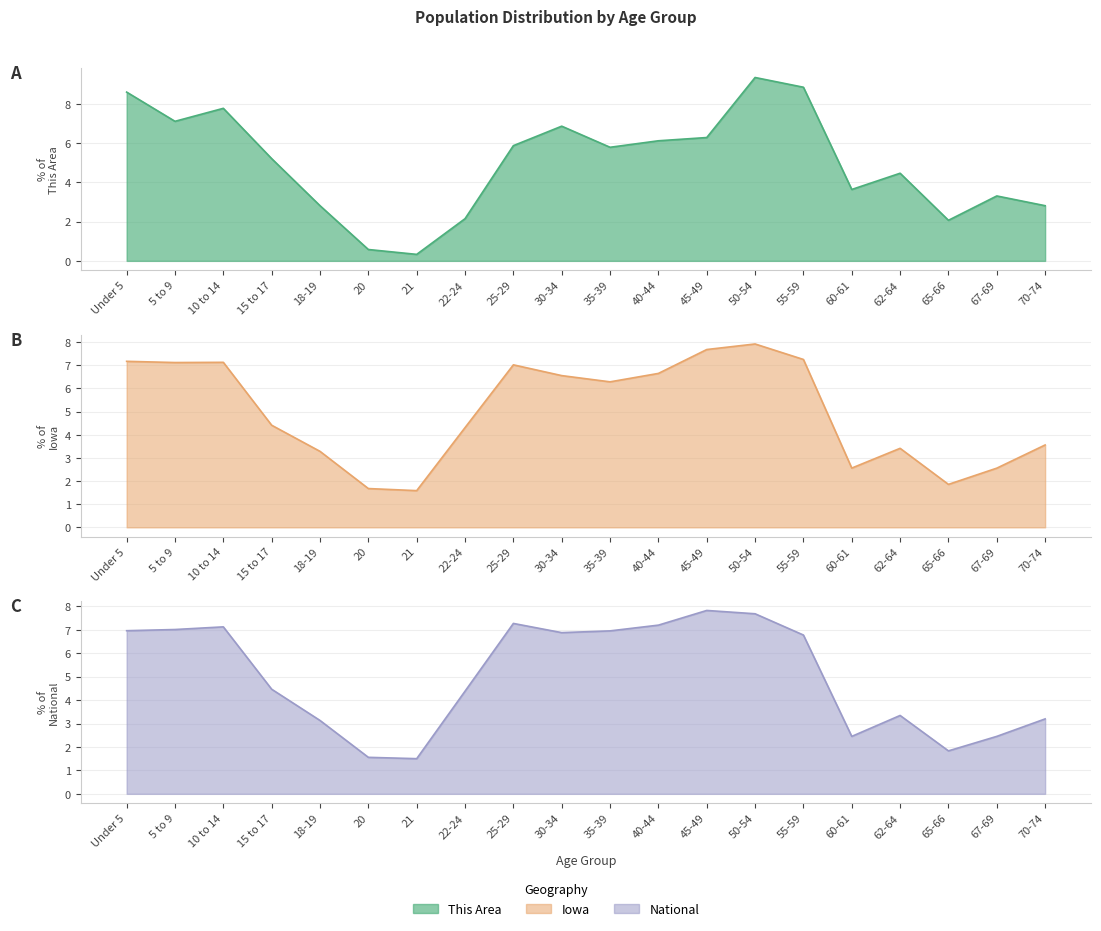

Reading left to right, transcribe all the data shown in this chart.

This Area: Under 5=8.6	5 to 9=7.1	10 to 14=7.8	15 to 17=5.2	18-19=2.8	20=0.6	21=0.3	22-24=2.2	25-29=5.9	30-34=6.9	35-39=5.8	40-44=6.1	45-49=6.3	50-54=9.3	55-59=8.9	60-61=3.6	62-64=4.5	65-66=2.1	67-69=3.3	70-74=2.8
Iowa: Under 5=7.2	5 to 9=7.1	10 to 14=7.1	15 to 17=4.4	18-19=3.3	20=1.7	21=1.6	22-24=4.3	25-29=7.0	30-34=6.6	35-39=6.3	40-44=6.6	45-49=7.7	50-54=7.9	55-59=7.3	60-61=2.6	62-64=3.4	65-66=1.9	67-69=2.6	70-74=3.6
National: Under 5=7.0	5 to 9=7.0	10 to 14=7.1	15 to 17=4.5	18-19=3.1	20=1.6	21=1.5	22-24=4.4	25-29=7.3	30-34=6.9	35-39=7.0	40-44=7.2	45-49=7.8	50-54=7.7	55-59=6.8	60-61=2.5	62-64=3.3	65-66=1.8	67-69=2.5	70-74=3.2